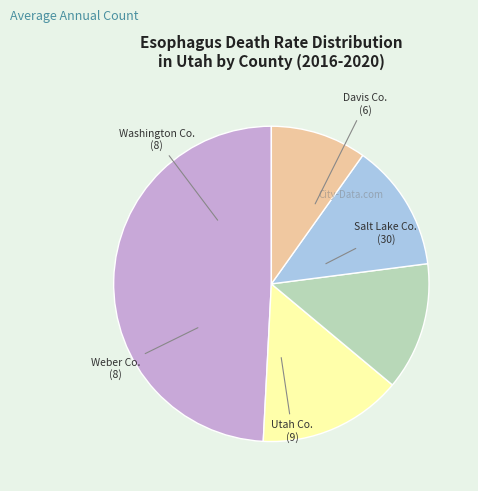

Is there any slice that represents more than half of the pie?

No